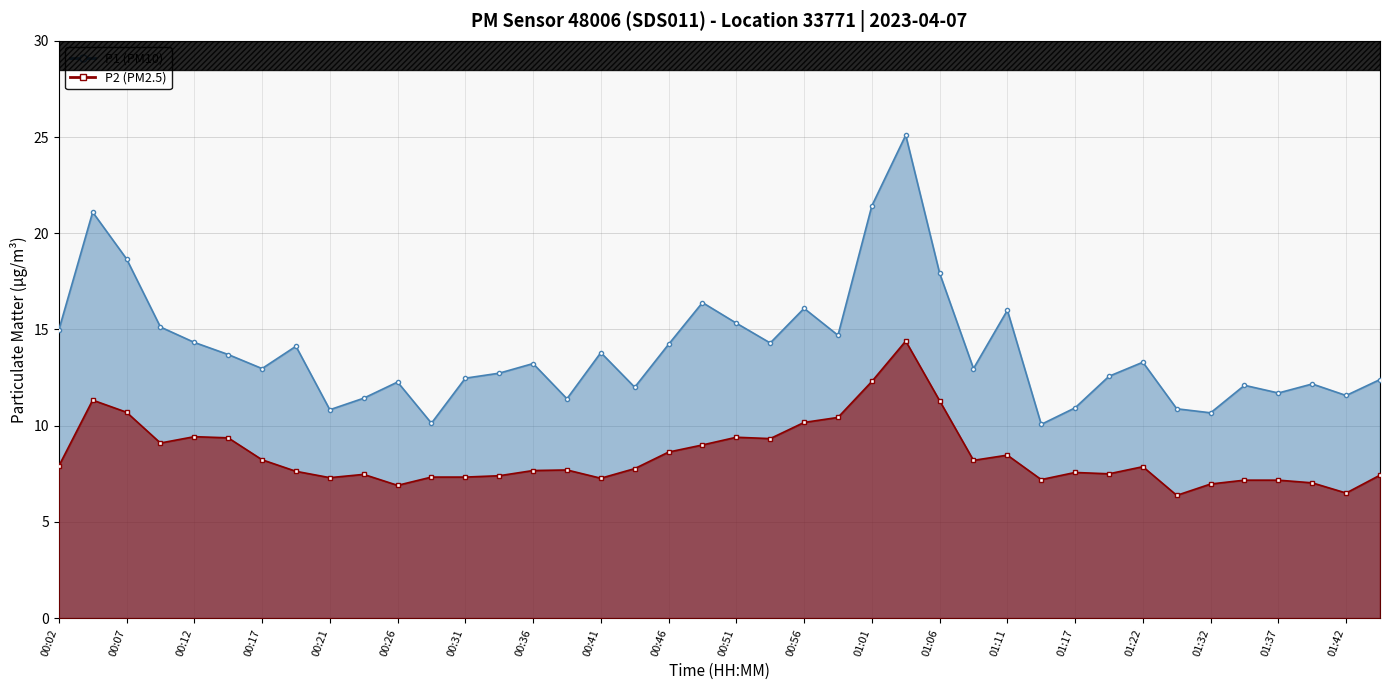

List the labels in order of P2 value, largest first.

01:03, 01:01, 00:04, 01:06, 00:07, 00:58, 00:56, 00:12, 00:51, 00:14, 00:53, 00:09, 00:48, 00:46, 01:11, 00:17, 01:08, 00:02, 01:22, 00:43, 00:38, 00:36, 00:19, 01:17, 01:19, 00:24, 01:45, 00:34, 00:29, 00:31, 00:21, 00:41, 01:14, 01:35, 01:37, 01:40, 01:32, 00:26, 01:42, 01:30